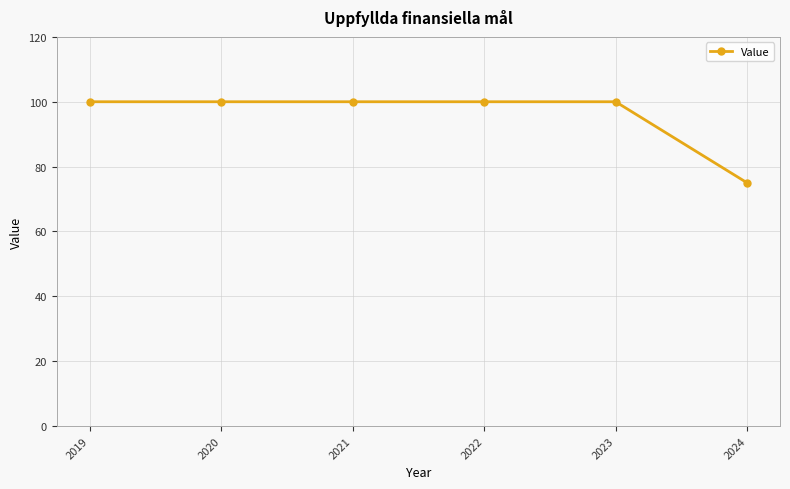

What is the difference between the values at 2019 and 2024?

25